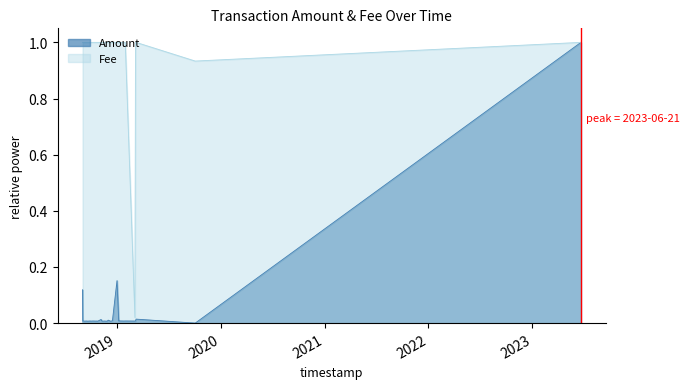

At which category is the sum across all series the highest?

2023-06-21